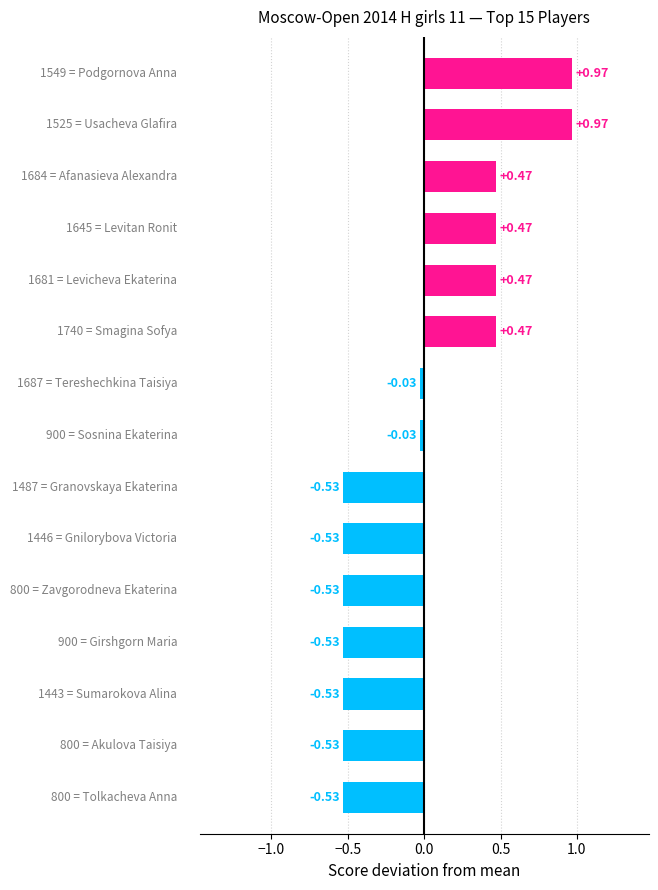

How many bars are there in total?

15